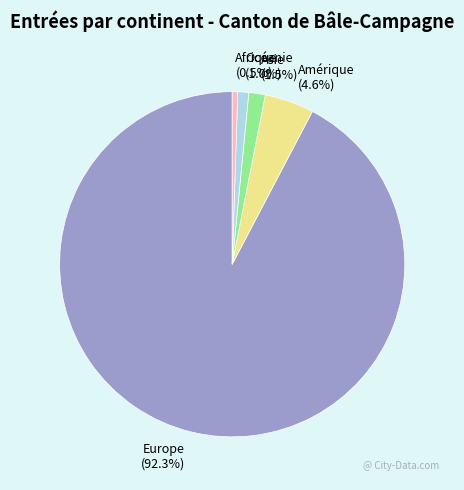

How many slices are in this pie chart?

5